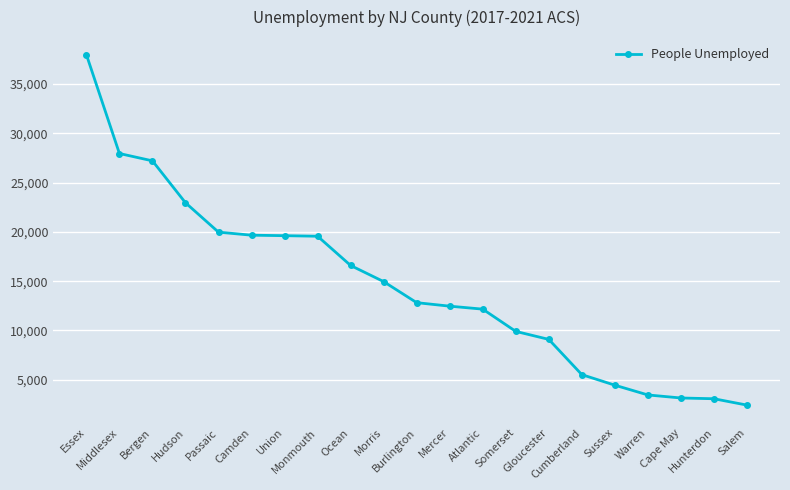

What is the average value?

14523